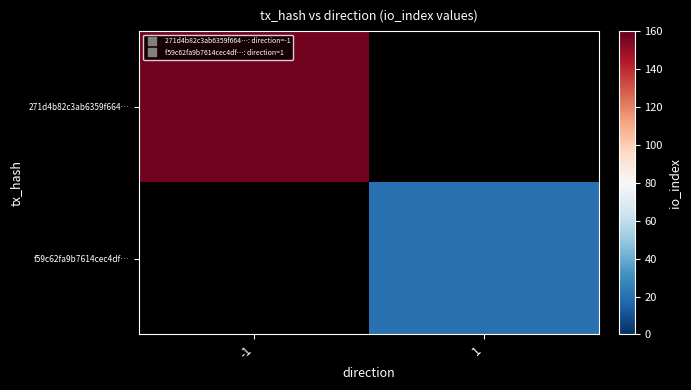

Rank the categories by f59c62fa9b7614cec4df… value from highest to lowest.

-1, 1